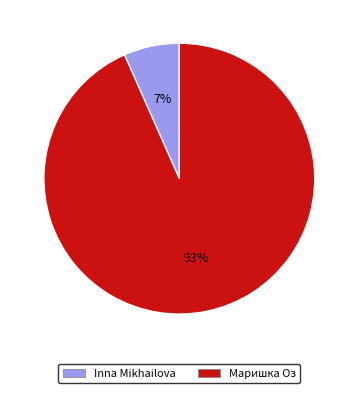

To the nearest percent, what percentage of the pie is Маришка Оз?

93%